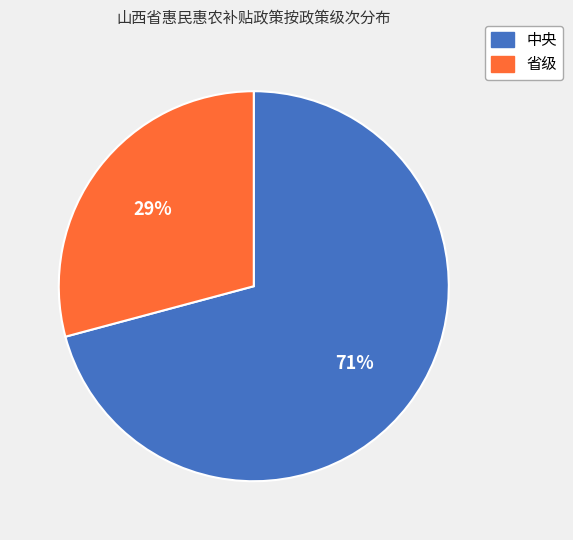

What is the largest slice in the pie chart?

中央